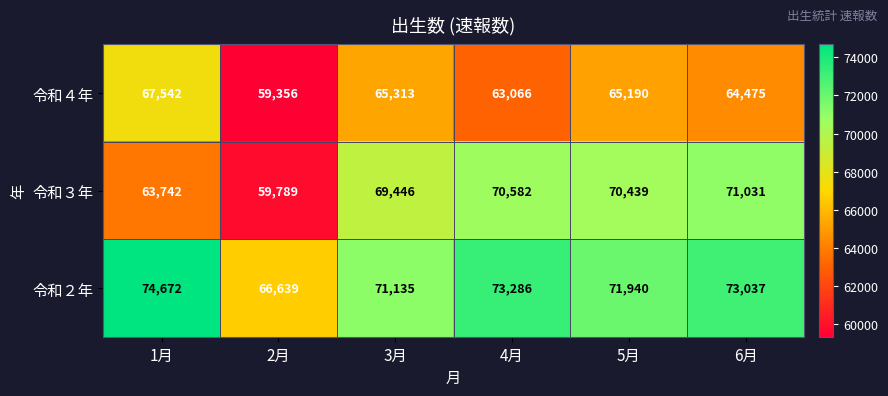

What is the average value of the 令和２年 series?

71785